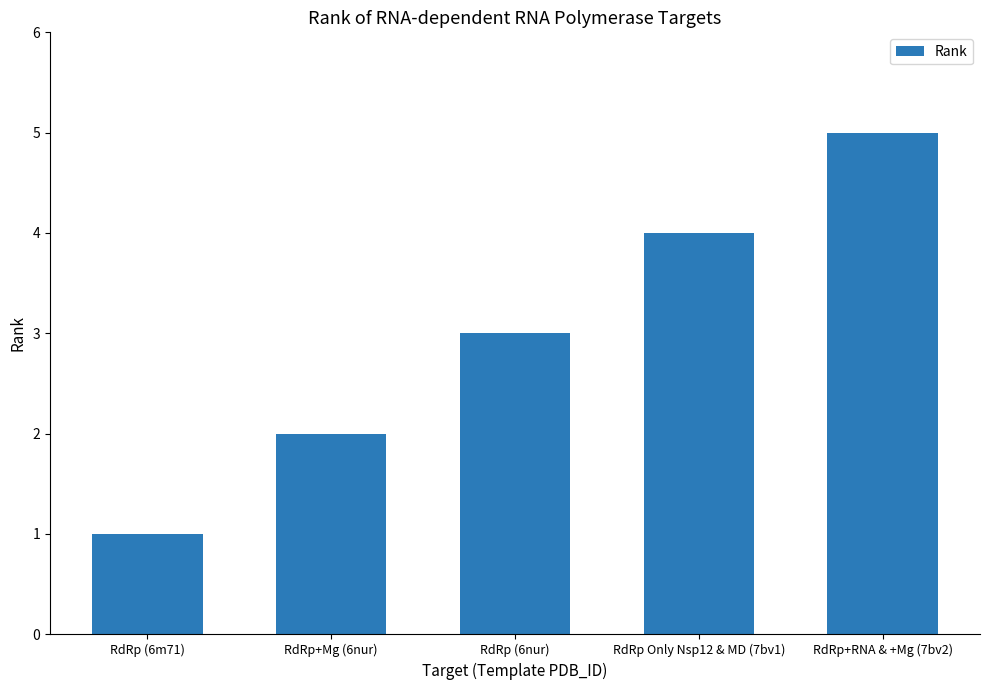

At which label is the value closest to 3?

RdRp (6nur)